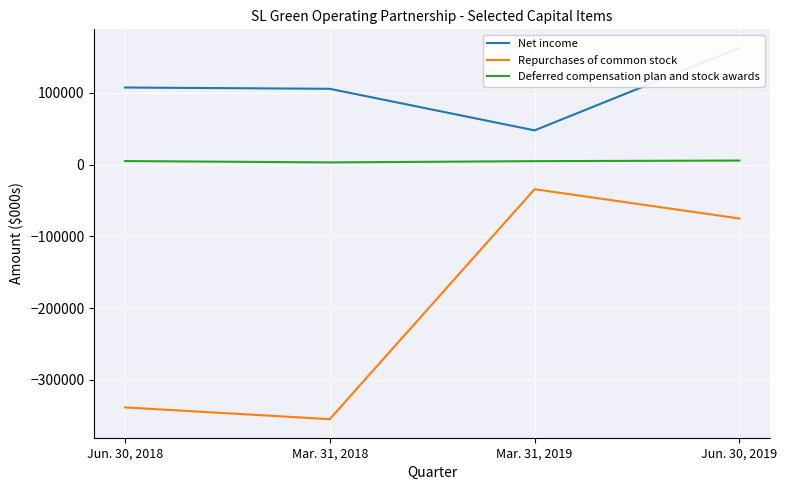

True or false: Repurchases of common stock has more than 2 interior local peaks.

False